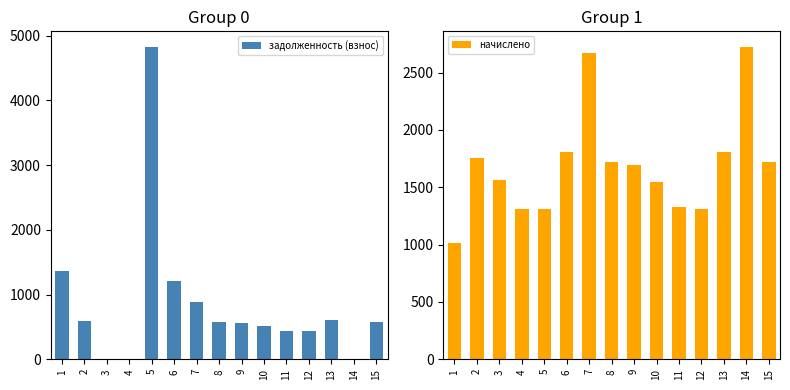

The задолженность (взнос) series shows 325.9 at 15. True or false?

False